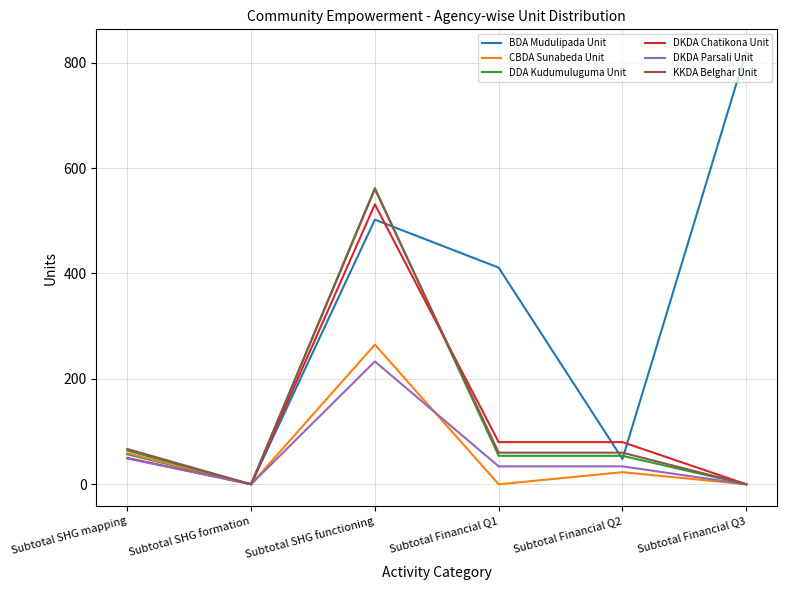

Reading left to right, what are all the values shown in this chart?

BDA Mudulipada Unit: 57	0	502	411	48	822
CBDA Sunabeda Unit: 59	0	265	0	23	0
DDA Kudumuluguma Unit: 64	0	562	54	54	0
DKDA Chatikona Unit: 50	0	531	80	80	0
DKDA Parsali Unit: 49	0	233	34	34	0
KKDA Belghar Unit: 67	0	560	60	60	0